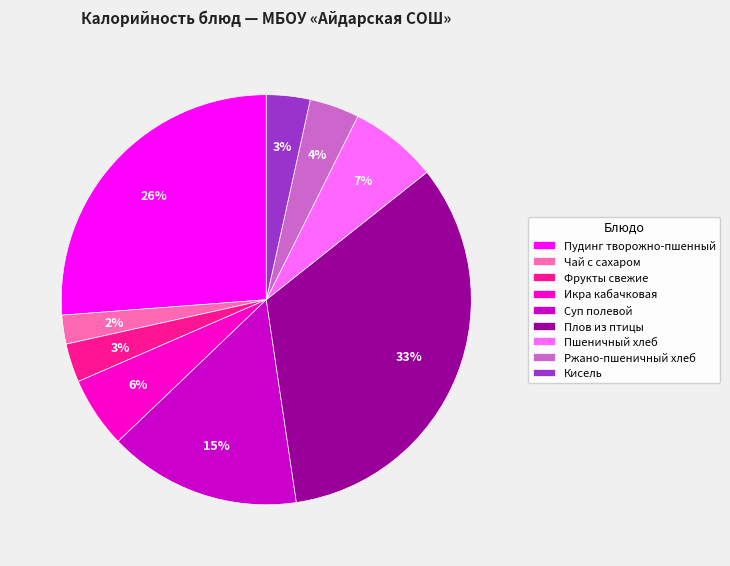

Count the number of slices in the pie.

9